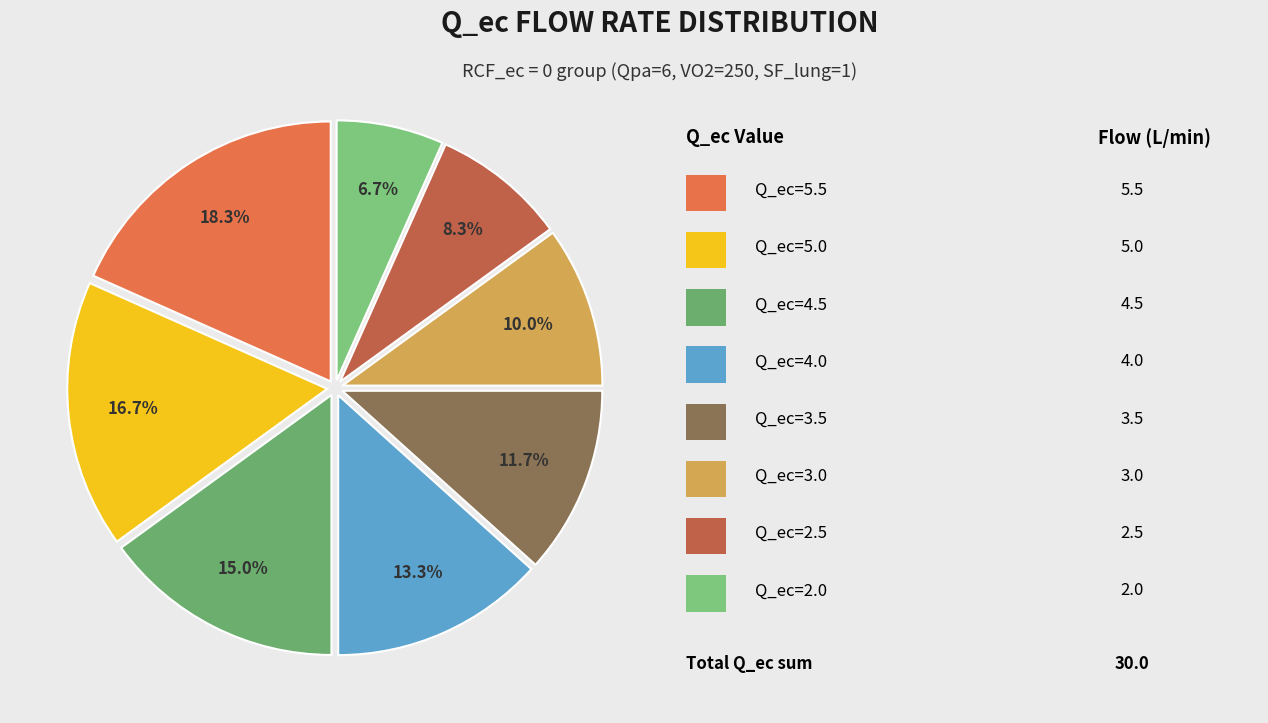

Which slice is the largest?

Q_ec=5.5